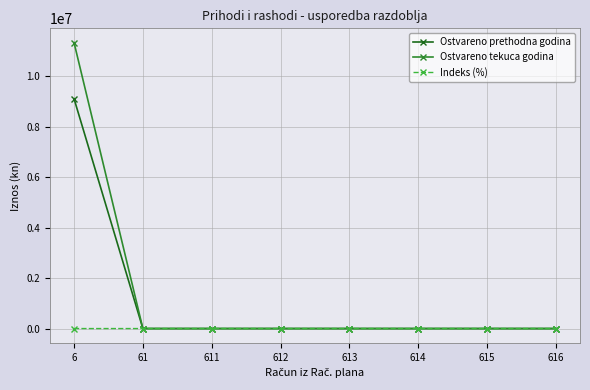

At which category is the sum across all series the highest?

6